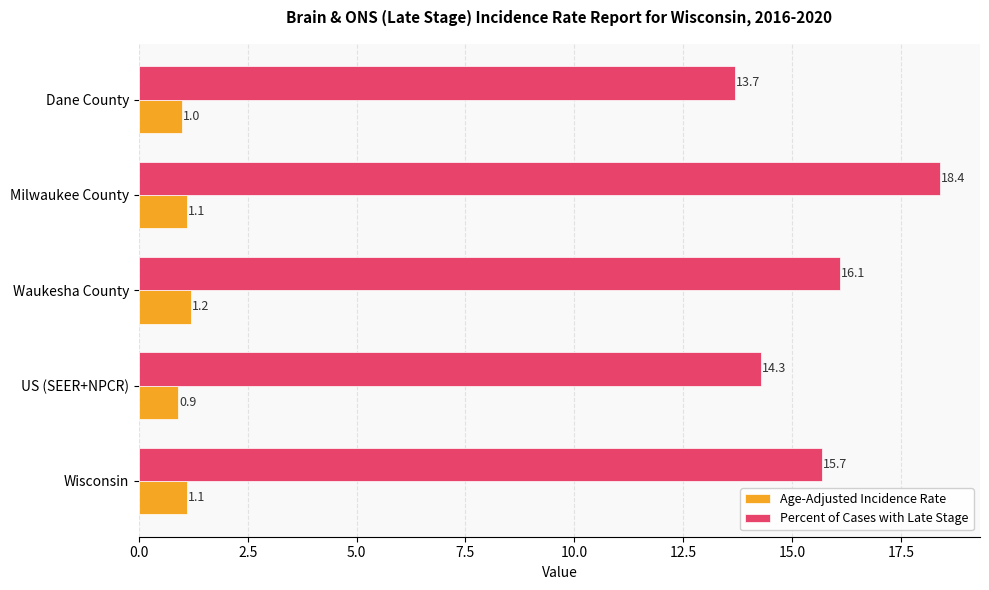

At how many categories does at least one series exceed 10?

5